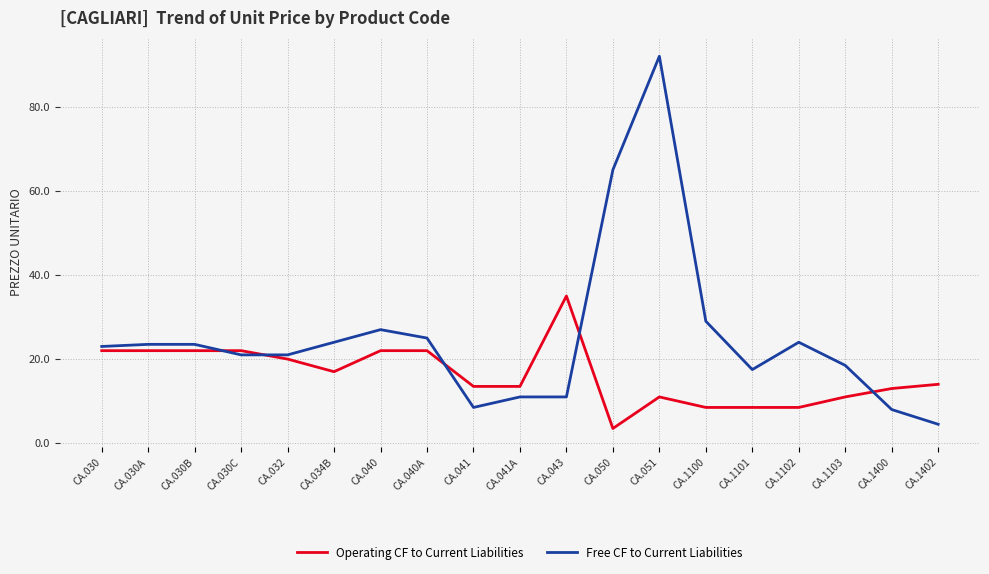

At CA.030A, list the series in order from largest to smallest.

Free CF to Current Liabilities, Operating CF to Current Liabilities